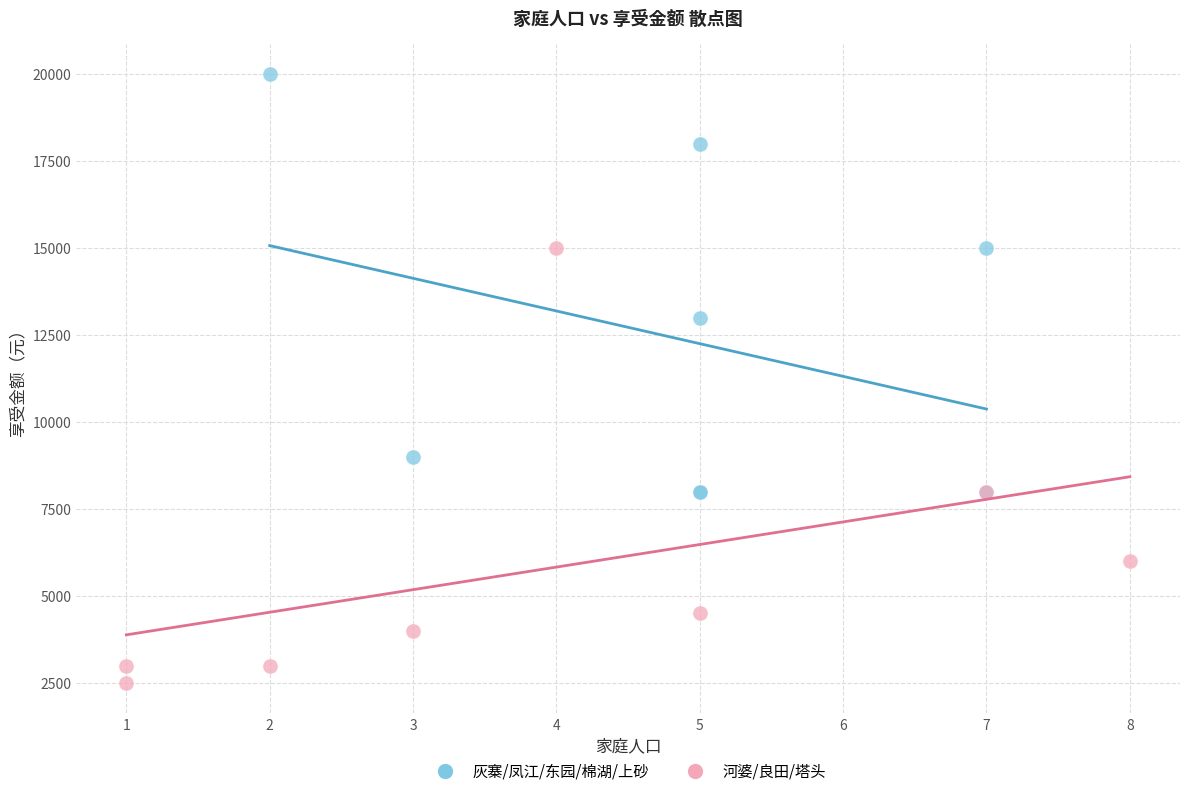

What are all the series names shown in the legend?

灰寨/凤江/东园/棉湖/上砂, 河婆/良田/塔头